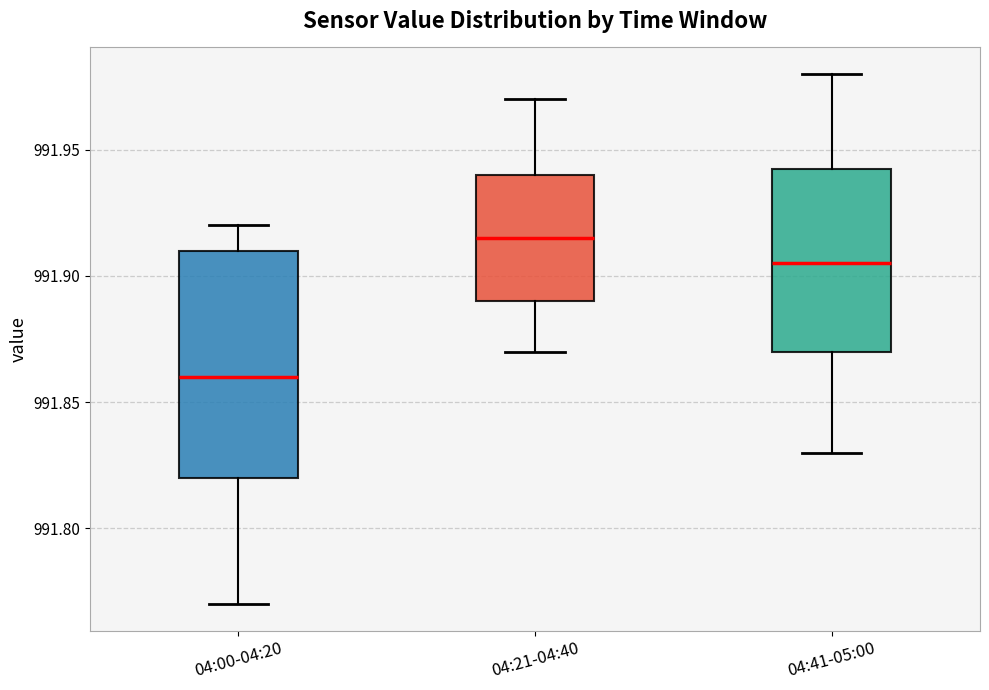

Which box has the lowest median line?

04:00-04:20